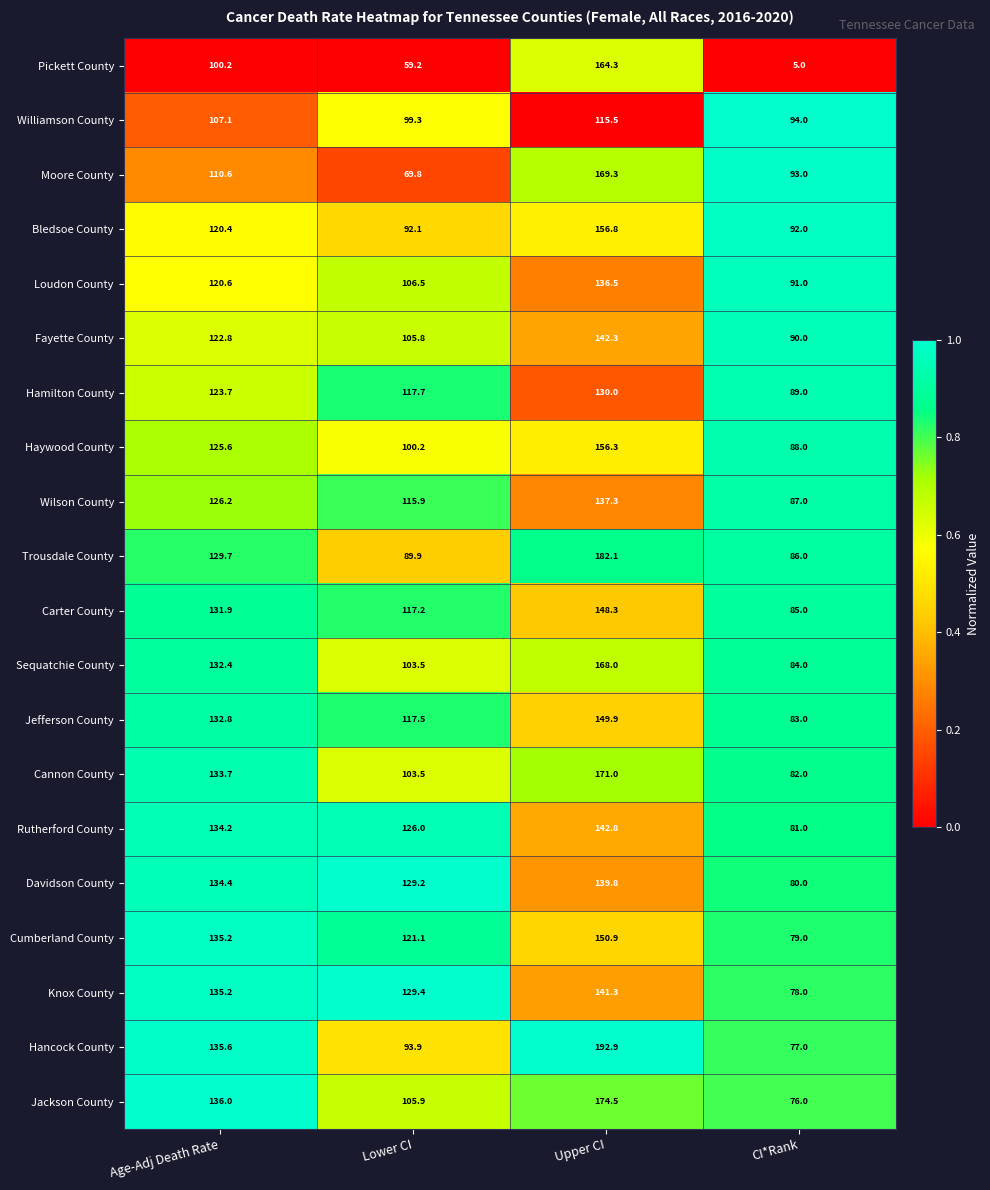

At Upper CI, list the series in order from largest to smallest.

Hancock County, Trousdale County, Jackson County, Cannon County, Moore County, Sequatchie County, Pickett County, Bledsoe County, Haywood County, Cumberland County, Jefferson County, Carter County, Rutherford County, Fayette County, Knox County, Davidson County, Wilson County, Loudon County, Hamilton County, Williamson County